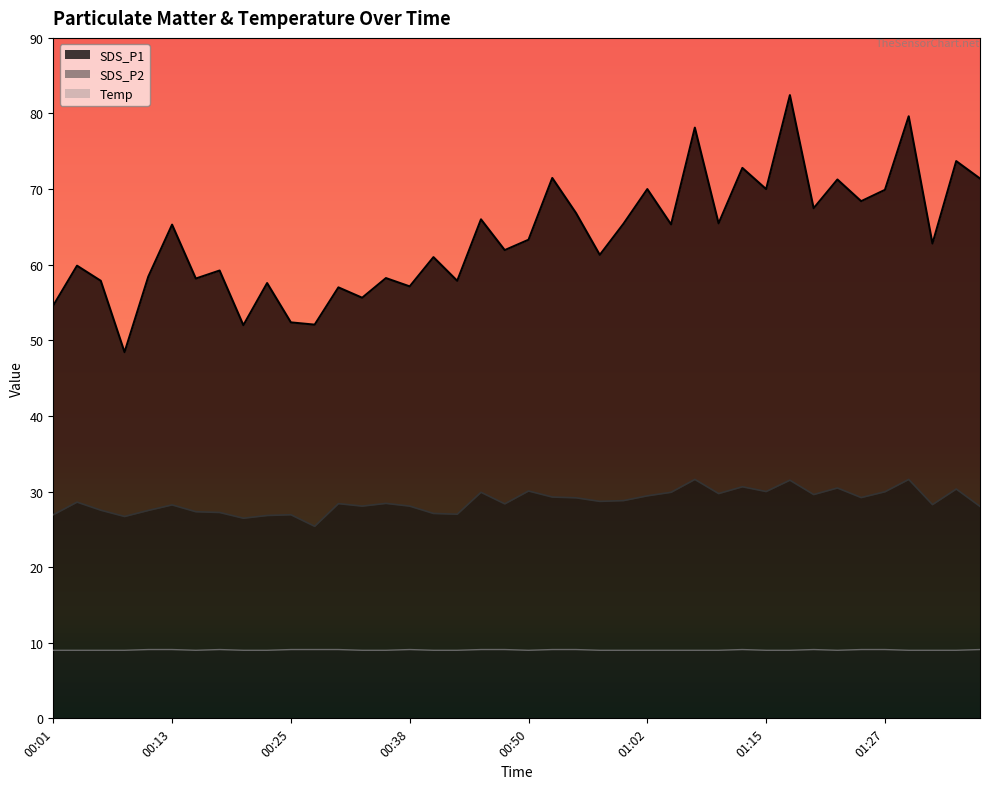

How many lines are shown in the chart?

3